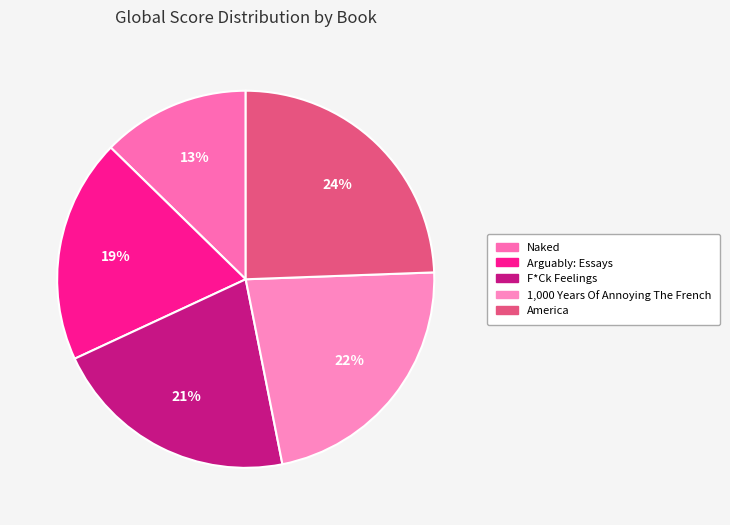

True or false: Naked accounts for 13% of the total.

True